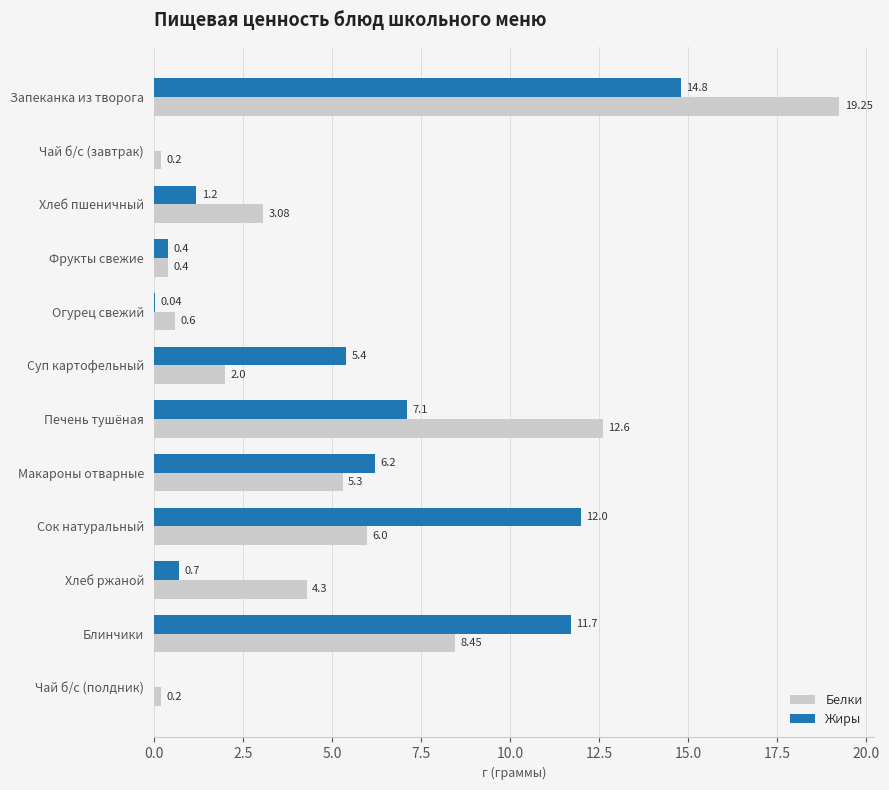

What is the sum of the Белки values at Хлеб пшеничный and Печень тушёная?

15.7